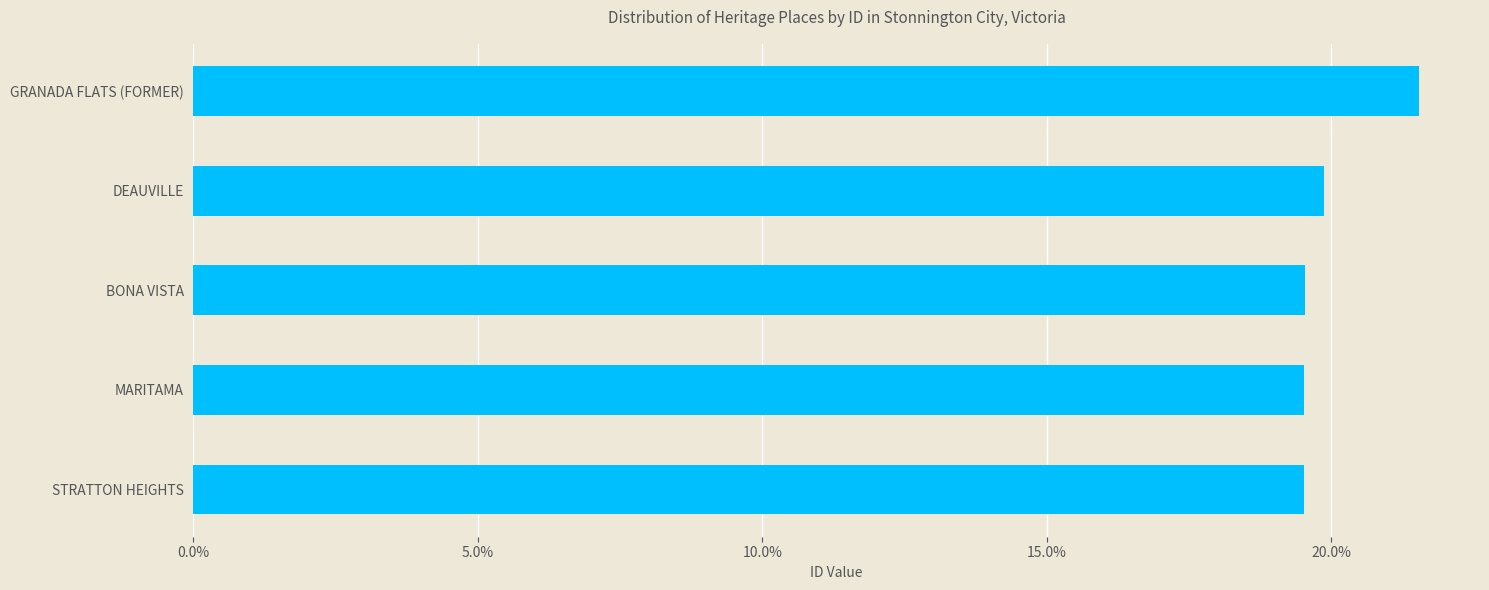

Approximately how many times larger is the value at BONA VISTA compared to MARITAMA?

1.0